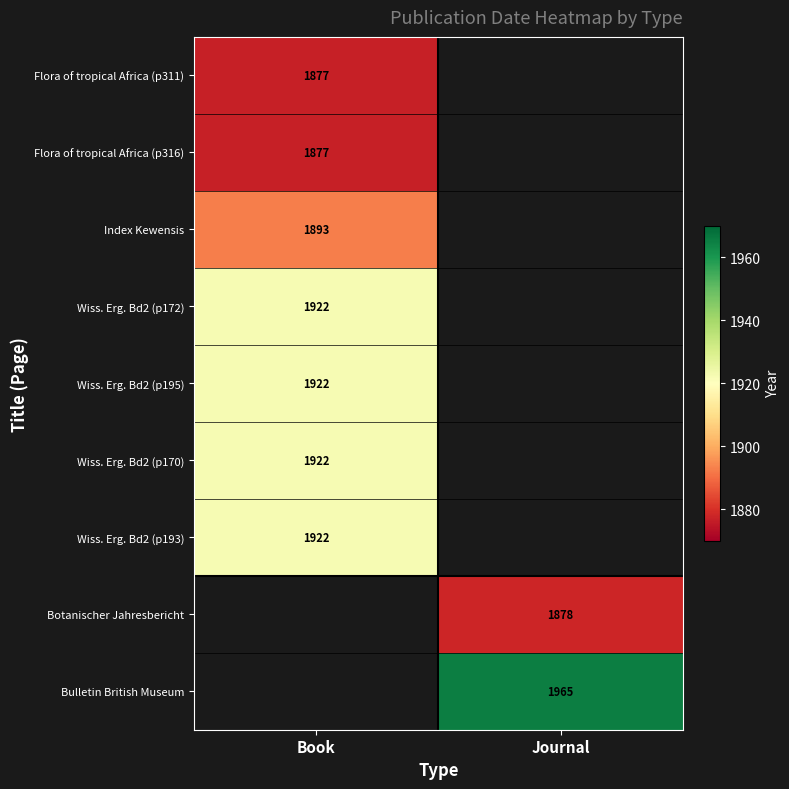

The value of Flora of tropical Africa (p311) at Book is 1877. True or false?

True